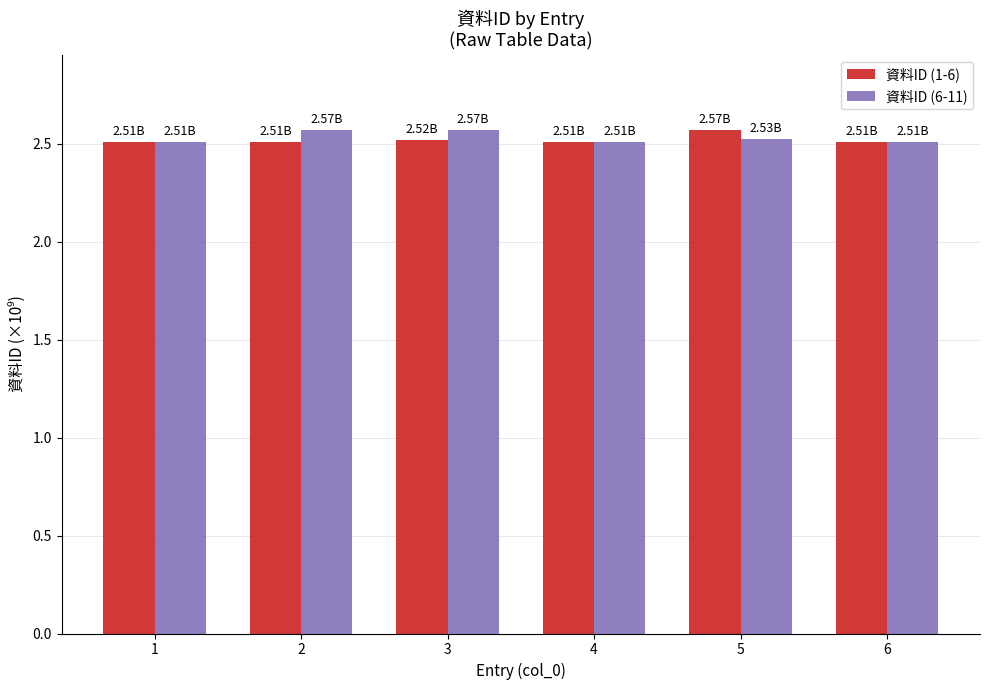

The 資料ID (1-6) series shows 4.1 at 3. True or false?

False